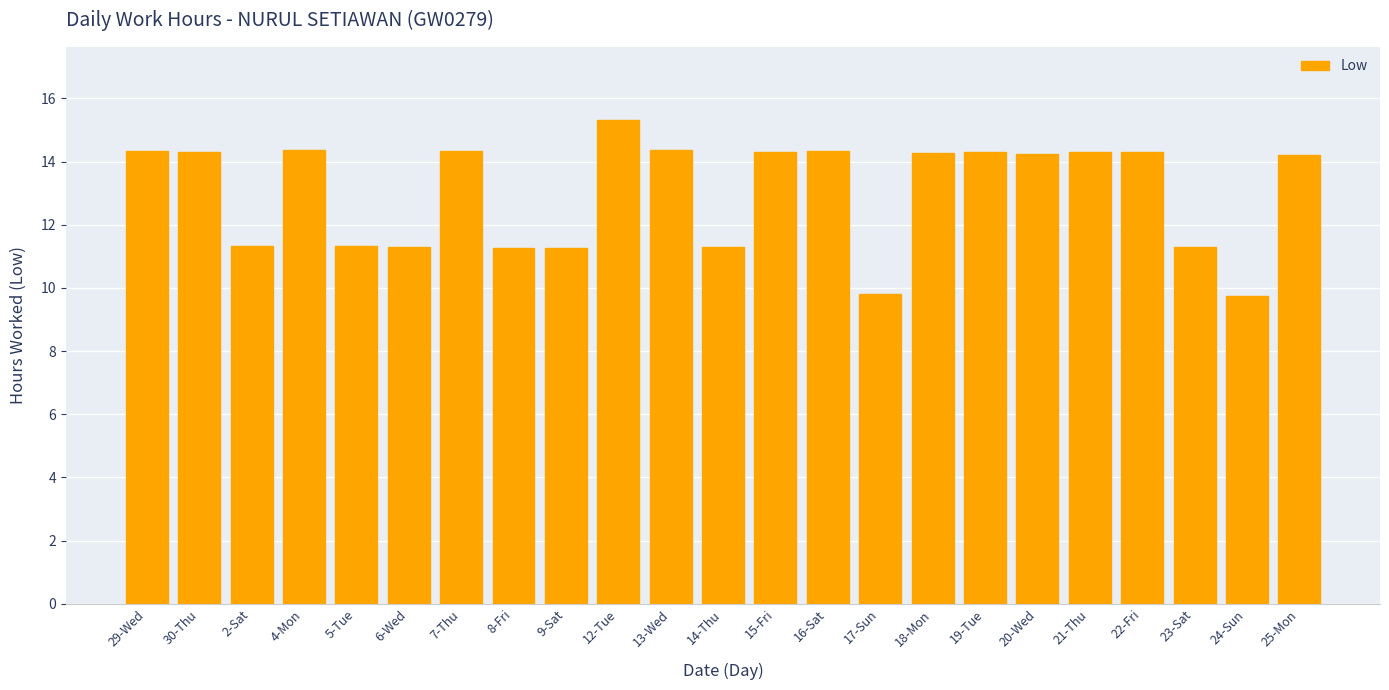

What is the ratio of the value at 24-Sun to the value at 8-Fri?

0.9